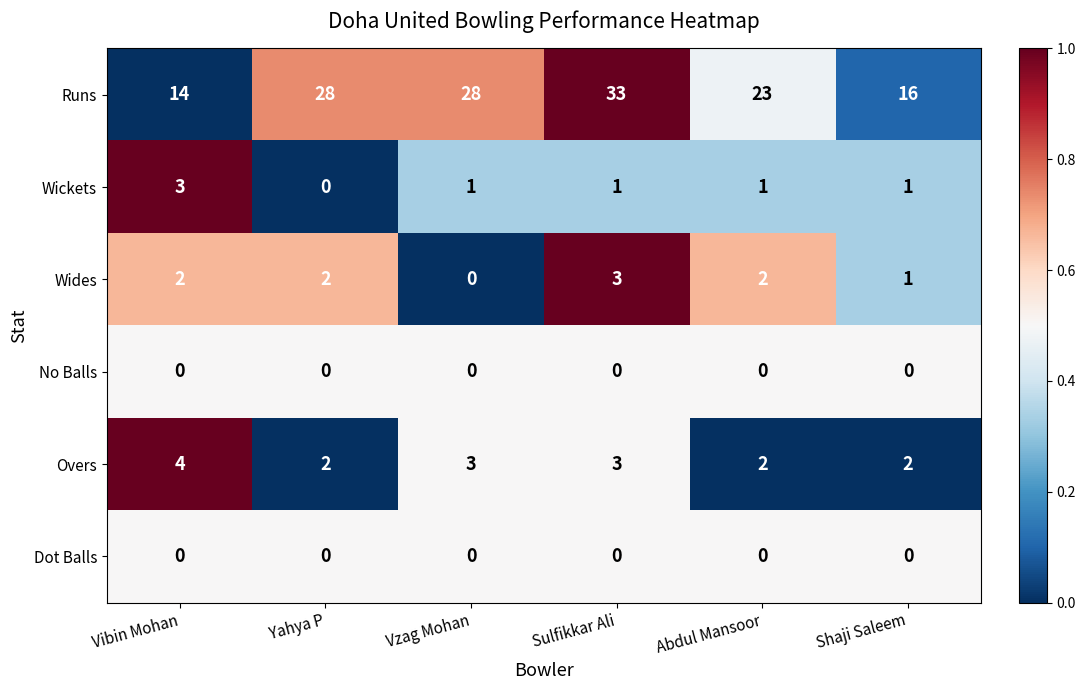

Between Yahya P and Abdul Mansoor, which series saw the biggest shift?

Runs